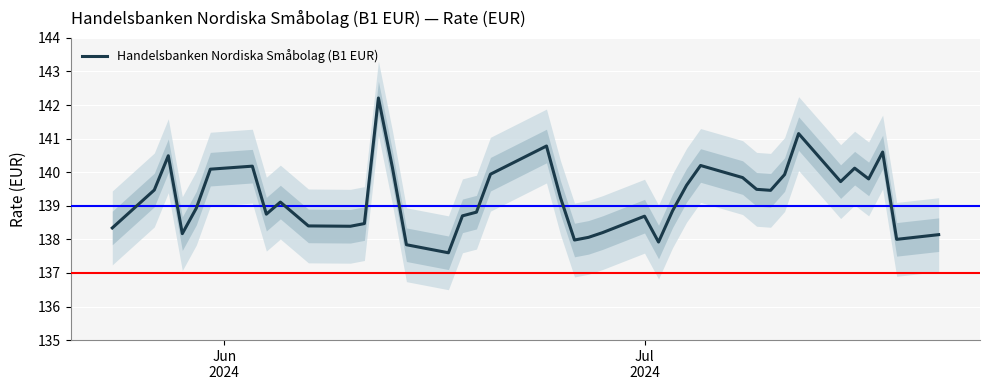

What is the difference between the maximum and minimum values?

4.6